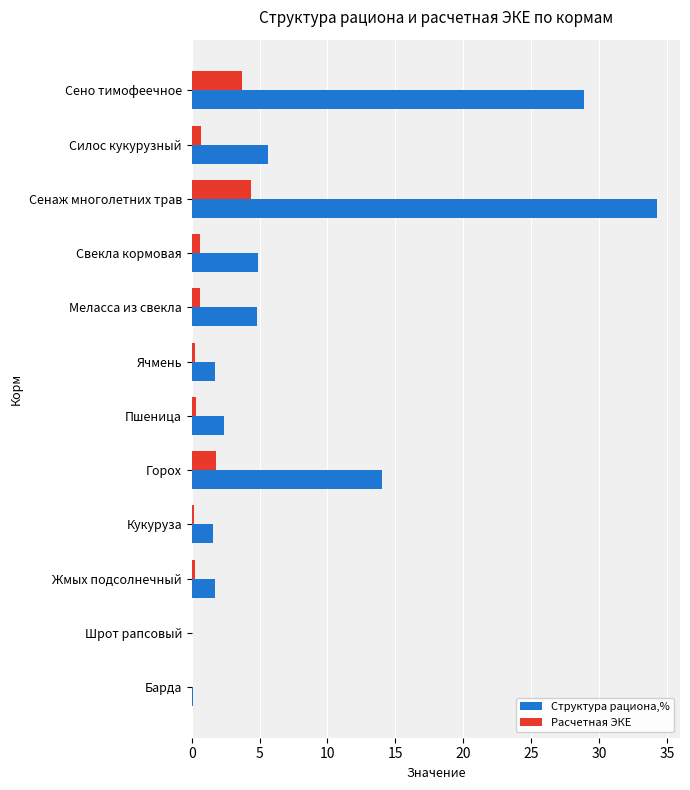

What is the maximum value for Расчетная ЭКЕ?

4.4